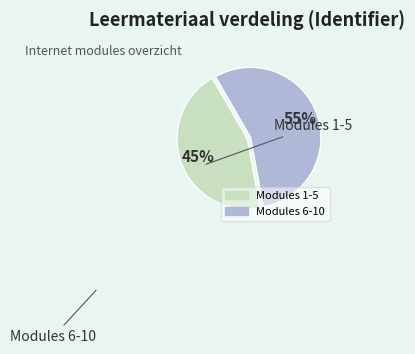

How many slices are in this pie chart?

2